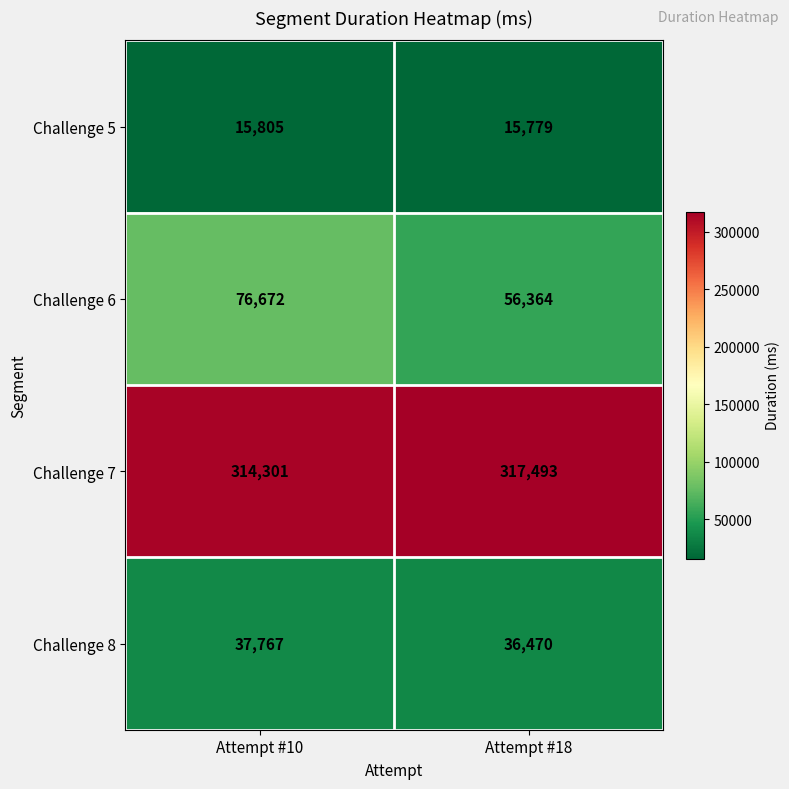

Is it true that Challenge 8 equals 37767 at Attempt #10?

True